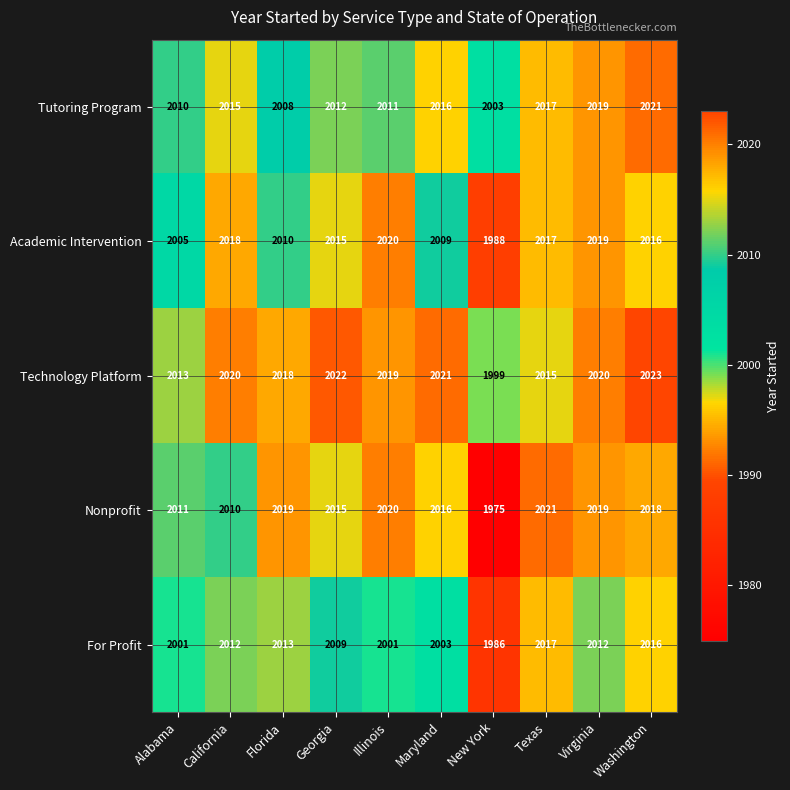

Which series has the largest total across all categories?

Technology Platform